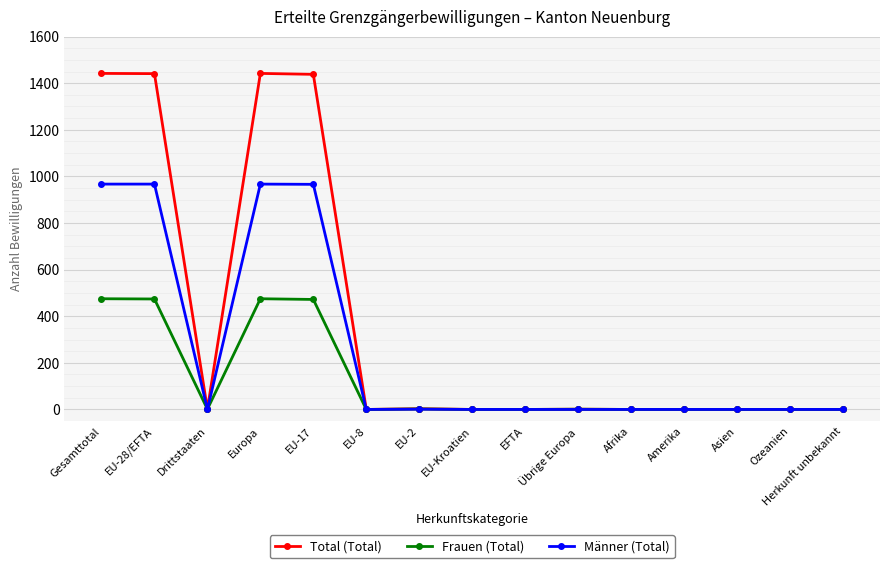

The value of Männer (Total) at Gesamttotal is 967. True or false?

True